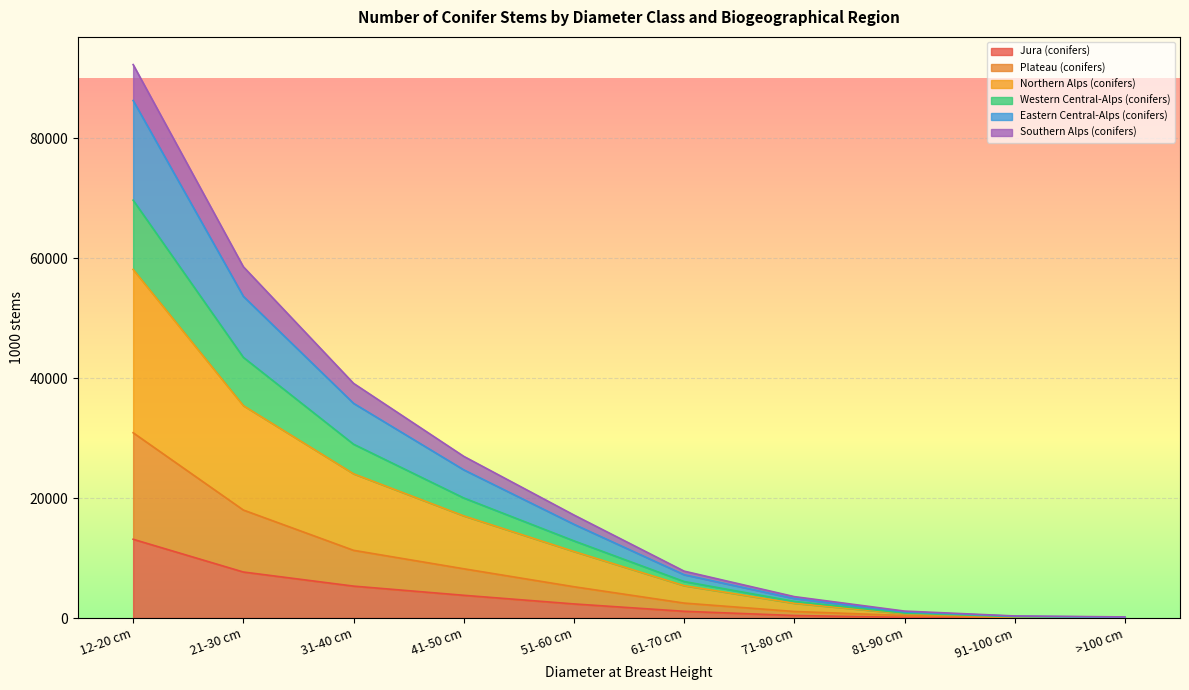

At which label does Jura (conifers) reach its peak?

12-20 cm